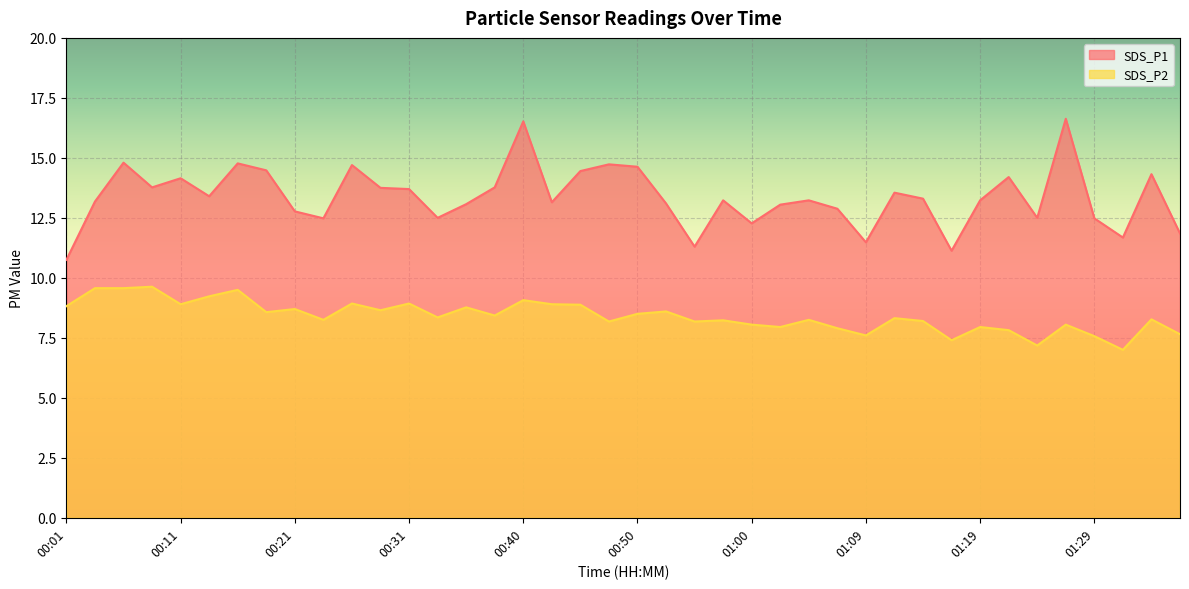

Reading left to right, what are all the values shown in this chart?

SDS_P1: 10.8	13.2	14.8	13.8	14.2	13.4	14.8	14.5	12.8	12.5	14.7	13.8	13.7	12.5	13.1	13.8	16.5	13.2	14.4	14.7	14.6	13.1	11.3	13.2	12.3	13.1	13.2	12.9	11.5	13.6	13.3	11.1	13.2	14.2	12.5	16.6	12.5	11.7	14.3	11.8
SDS_P2: 8.8	9.6	9.6	9.6	8.9	9.2	9.5	8.6	8.7	8.2	8.9	8.7	8.9	8.3	8.8	8.4	9.1	8.9	8.9	8.2	8.5	8.6	8.2	8.2	8.1	8.0	8.2	7.9	7.6	8.3	8.2	7.4	8.0	7.8	7.2	8.1	7.6	7.0	8.3	7.7